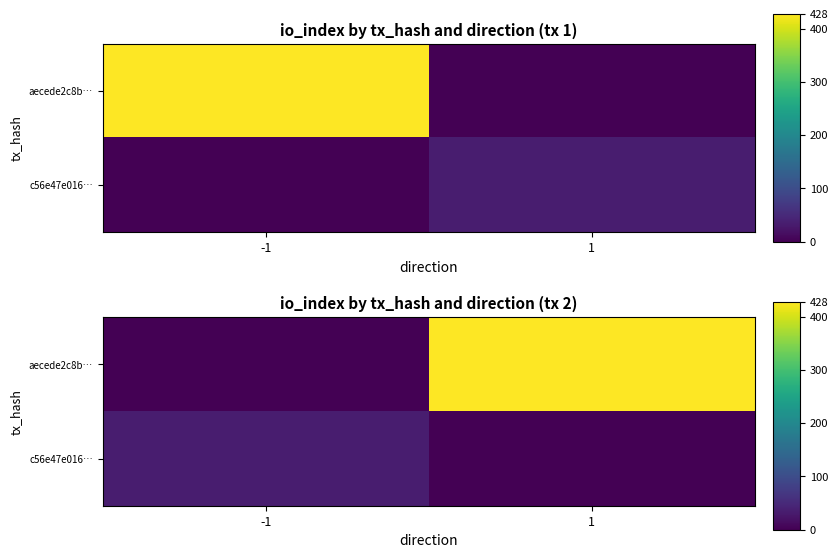

What is the average value of the c56e47e016… series?

17